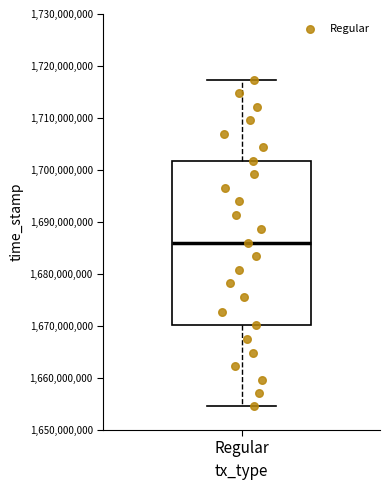

Read this box plot against the y-axis: the position of the median line, the range covered by the box, and the ends of both whiskers. The values are not printed on the chart, so give them approximately, as read against the axis.

median 1686000000, box 1670000000 to 1702000000, whiskers 1655000000 to 1717000000